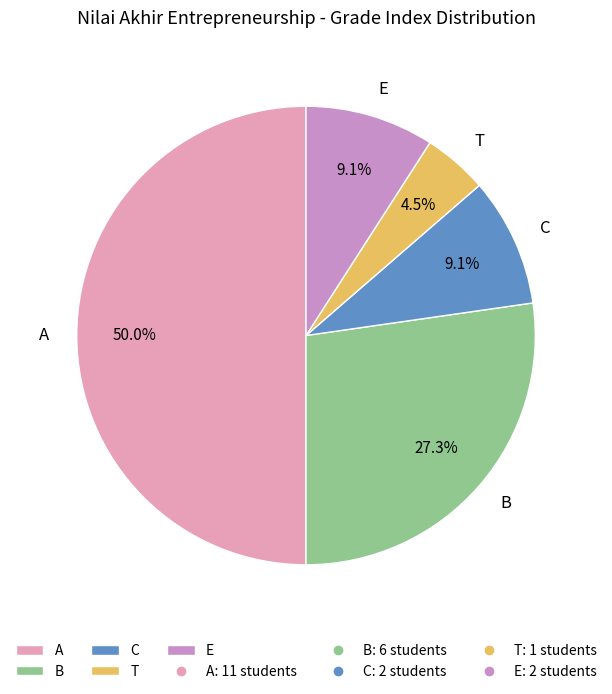

Which category has the smallest portion of the pie?

T